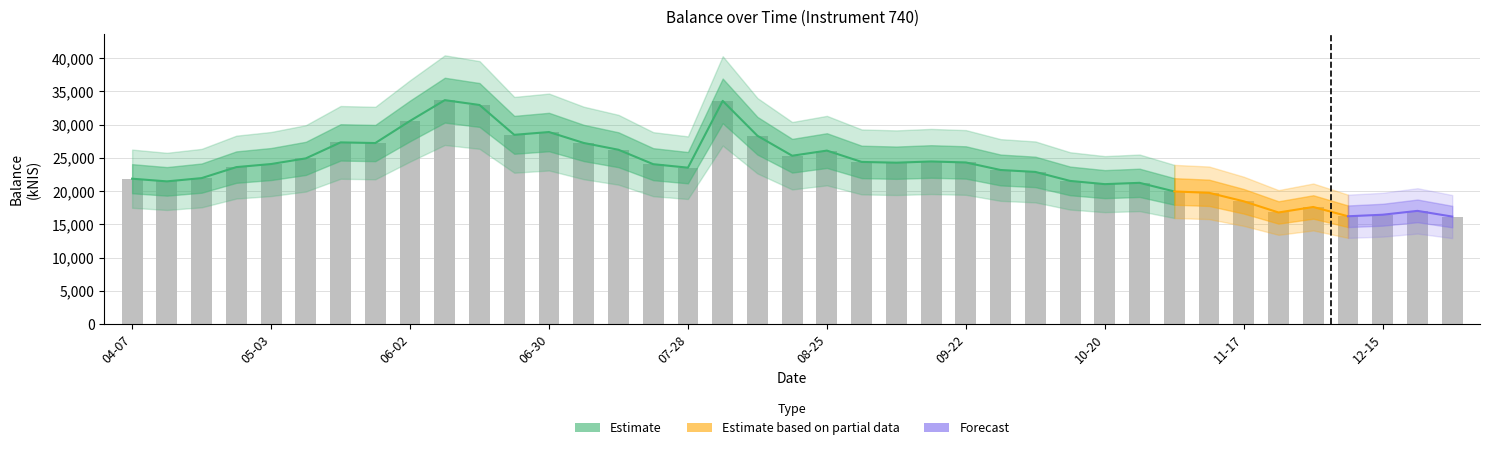

What is the minimum value shown in the chart?

16186.3